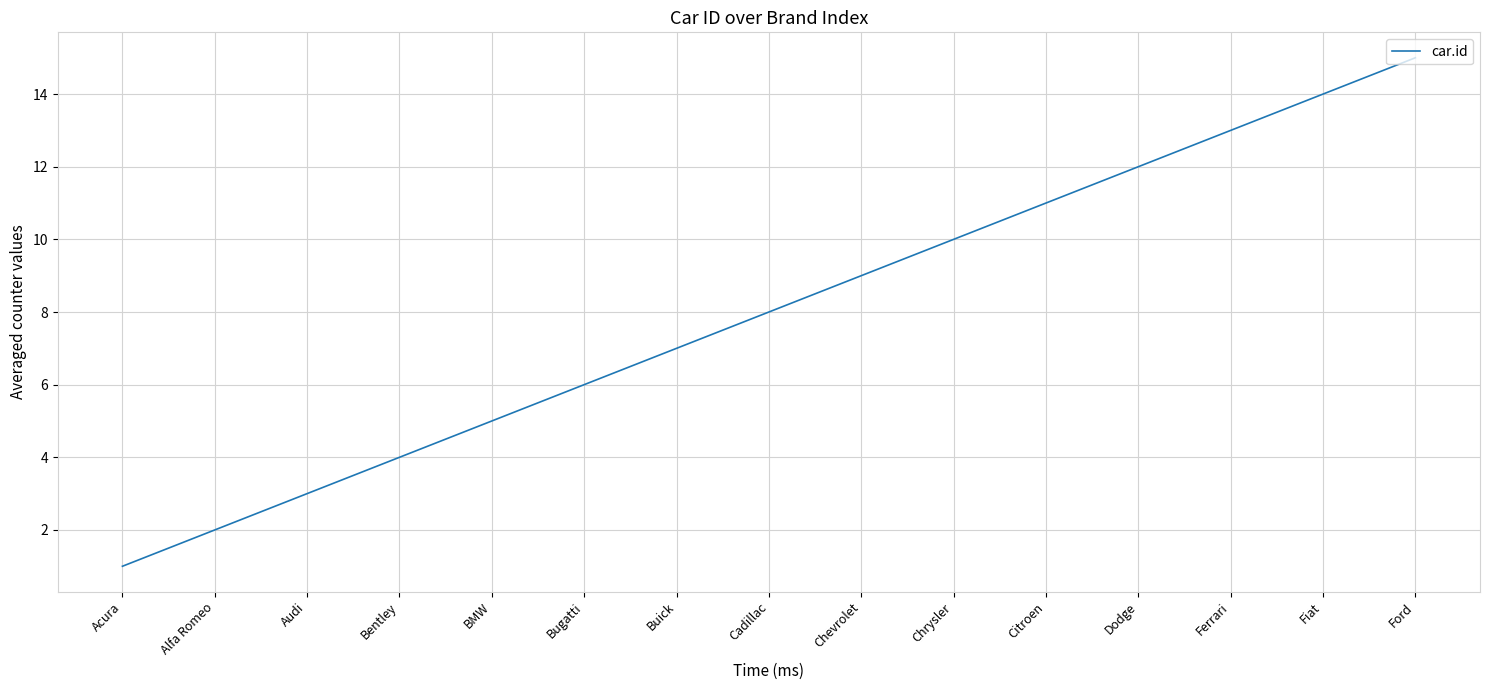

Is this an area chart (filled region under the line)?

No